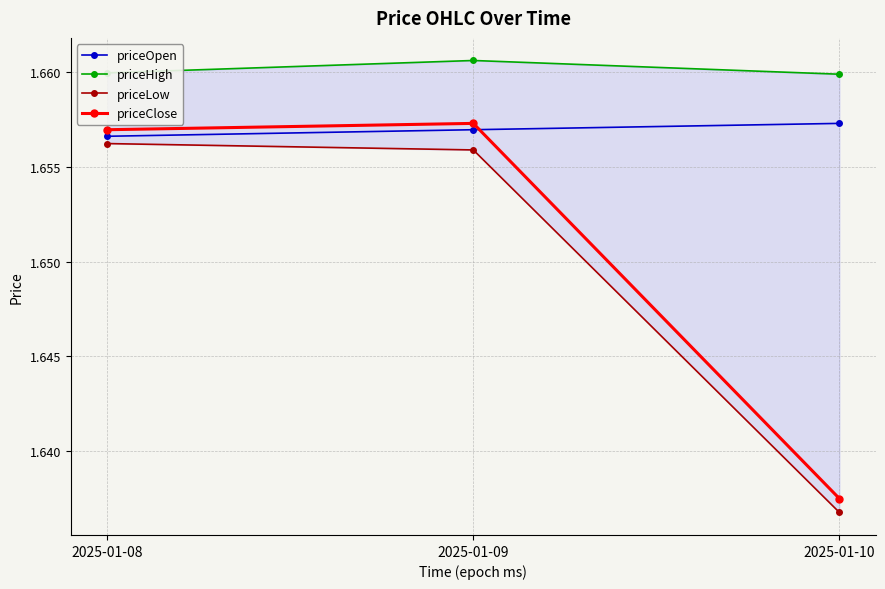

At how many categories does at least one series exceed 1?

3